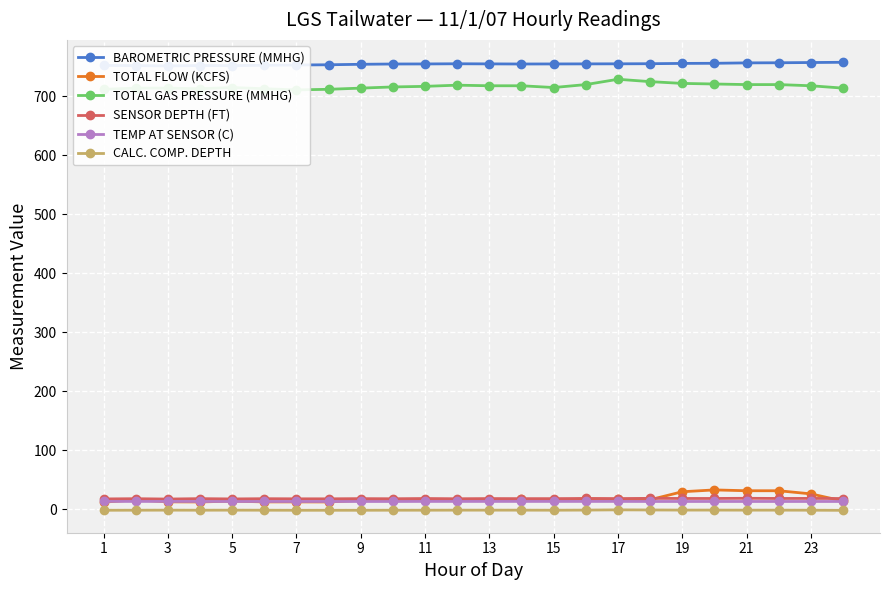

What is the highest value of the TOTAL FLOW (KCFS) series?

32.7